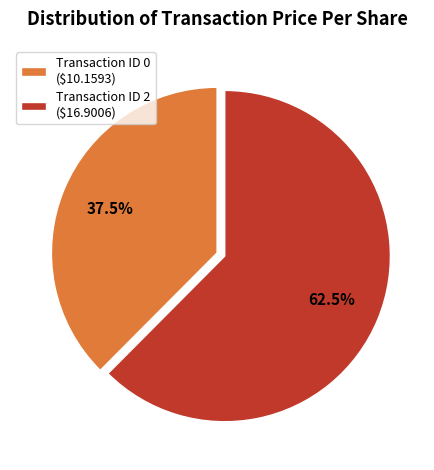

What is the largest slice in the pie chart?

Transaction ID 2 ($16.9006)